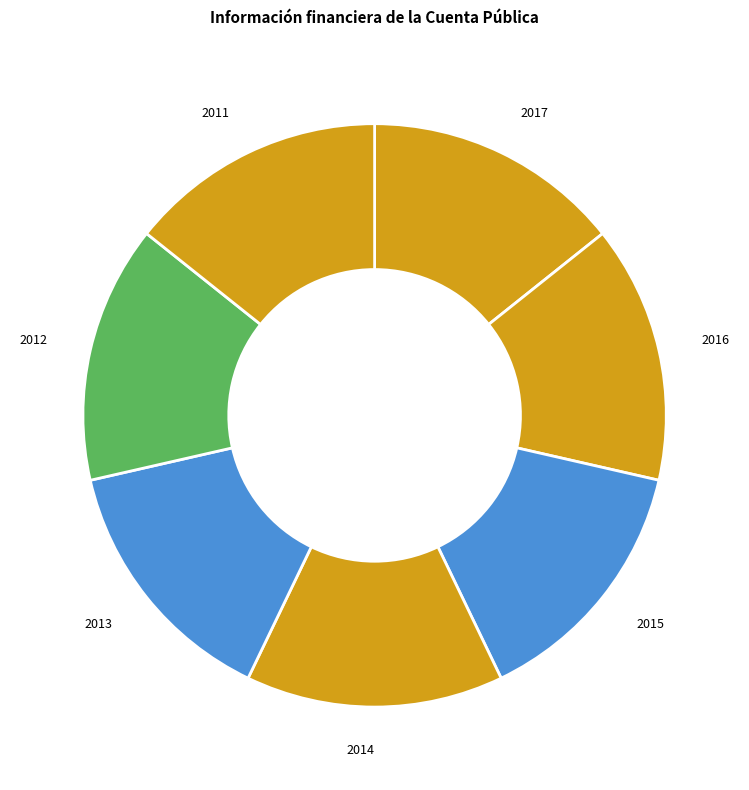

What is the ratio of the value at 2016 to the value at 2011?

1.0